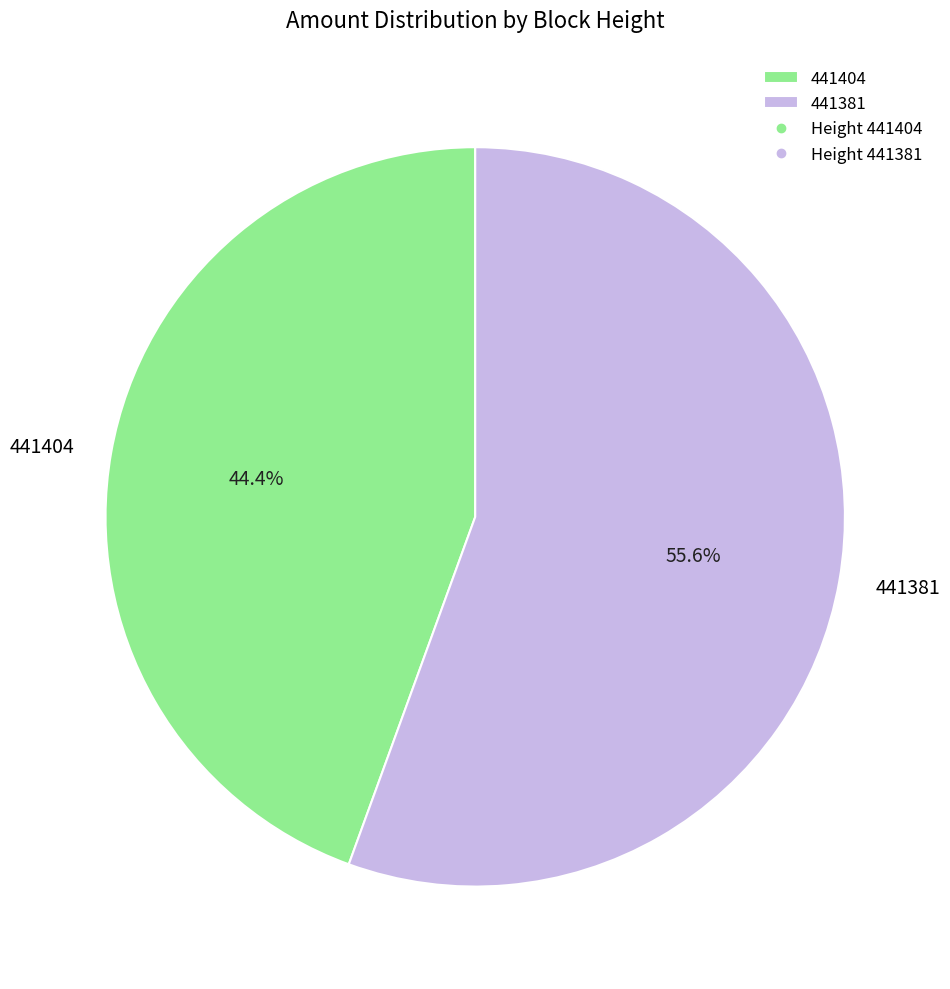

To the nearest percent, what percentage of the pie is 441404?

44%